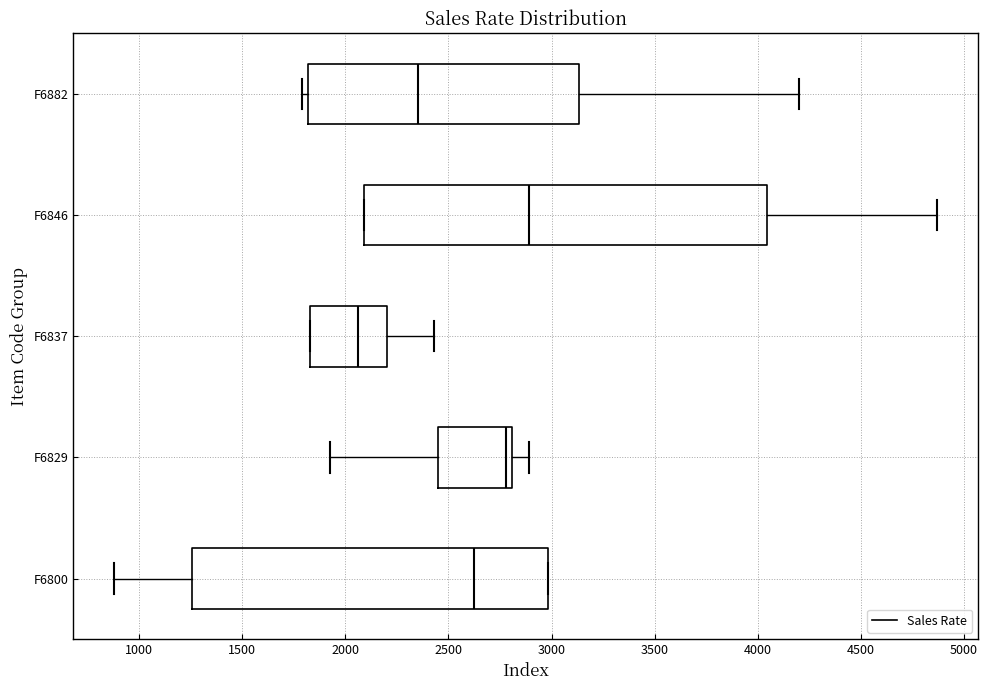

Reading bottom to top, read every box against the x-axis: the position of its median line, the range the box covers, and the ends of its whiskers. The values are not printed on the chart, so give them approximately, as read against the axis.

F6800: median 2650, box 1250 to 3000, whiskers 900 to 3000
F6829: median 2800 (just left of the box's right edge), box 2450 to 2800, whiskers 1950 to 2900
F6837: median 2050, box 1850 to 2200, whiskers 1850 to 2450
F6846: median 2900, box 2100 to 4050, whiskers 2100 to 4850
F6882: median 2350, box 1800 to 3150, whiskers 1800 (just left of the box's left edge) to 4200